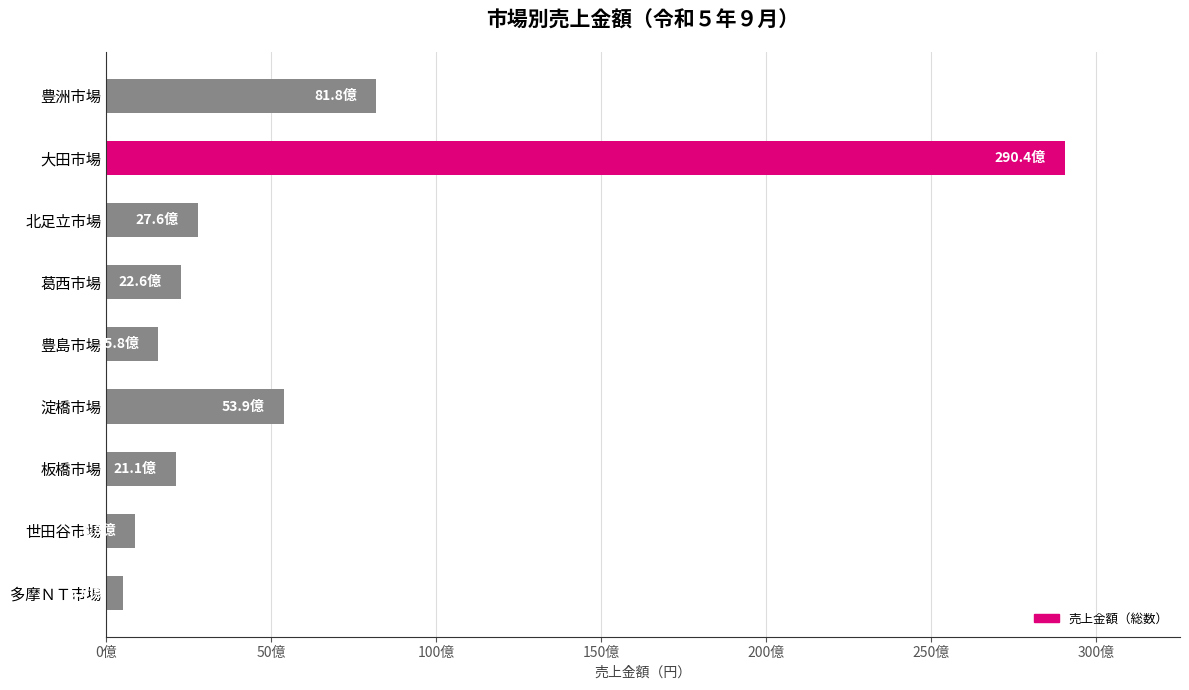

Does the chart contain any negative values?

No